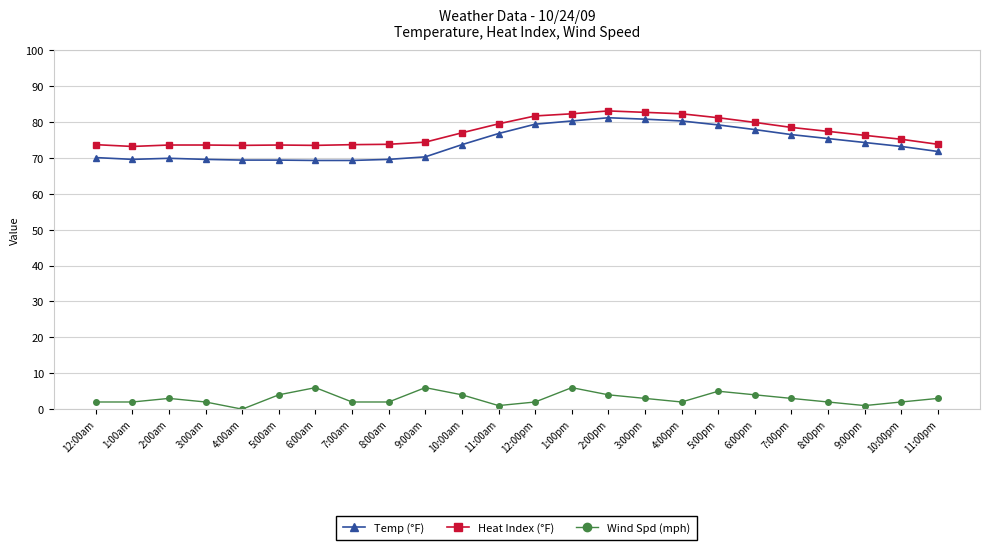

What is the difference between the second highest and second lowest values in the Wind Spd (mph) series?

5.0